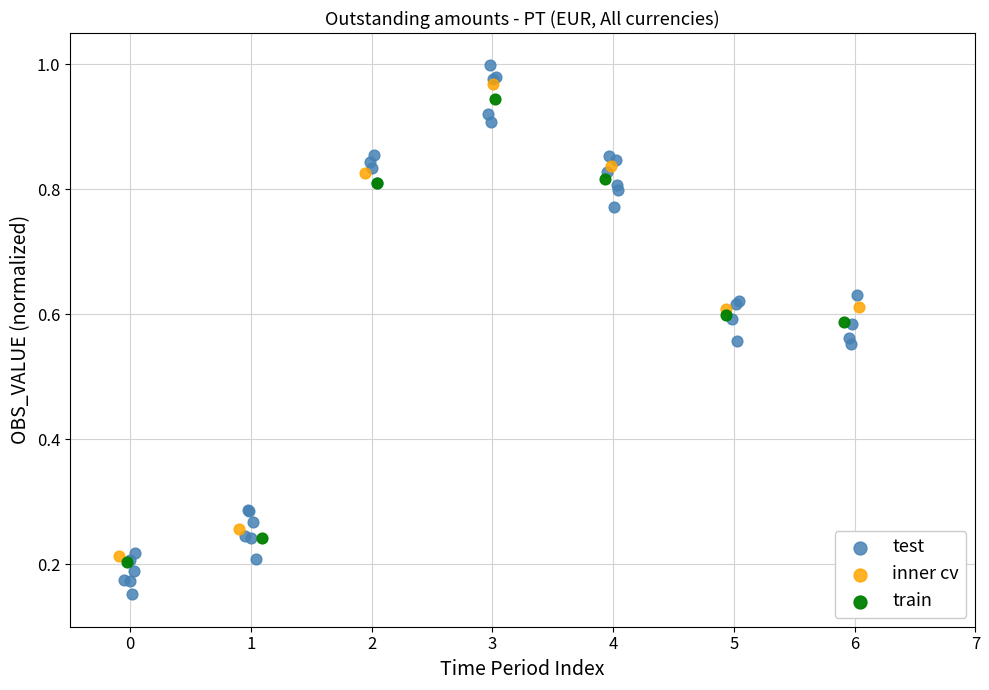

Which series has the largest Y range (max minus min)?

test